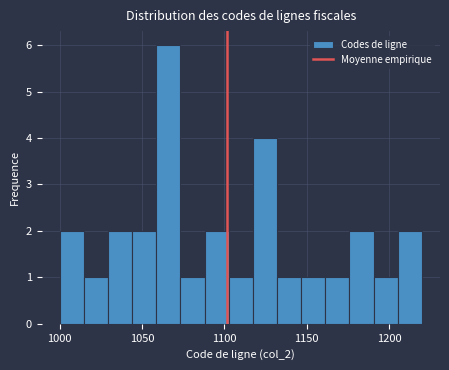

Read against the x-axis, roughly where is the centre of the tallest bar?

1065